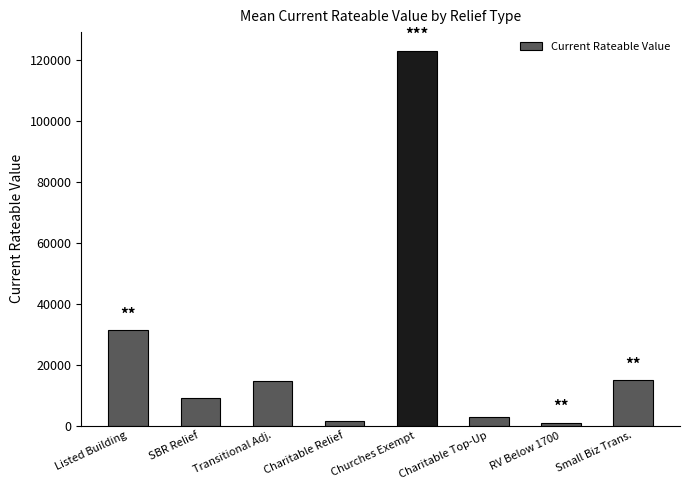

How many distinct data groups are displayed?

1